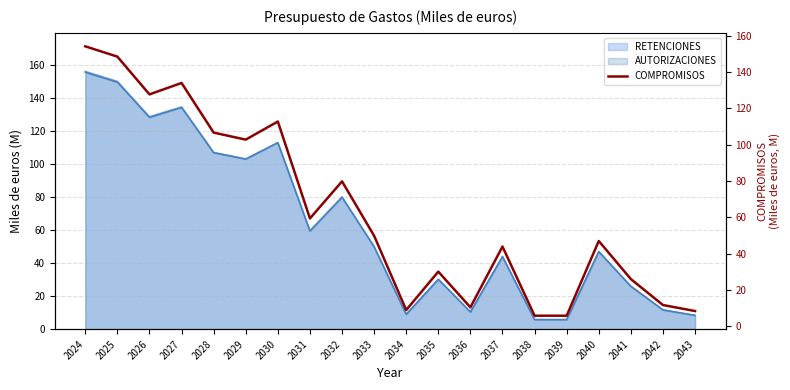

Reading left to right, what are all the values shown in this chart?

2024=154.2	2025=148.5	2026=127.7	2027=134.0	2028=106.6	2029=102.8	2030=112.7	2031=59.3	2032=79.8	2033=49.8	2034=8.9	2035=30.0	2036=10.4	2037=43.9	2038=5.8	2039=5.8	2040=46.9	2041=25.9	2042=11.7	2043=8.3